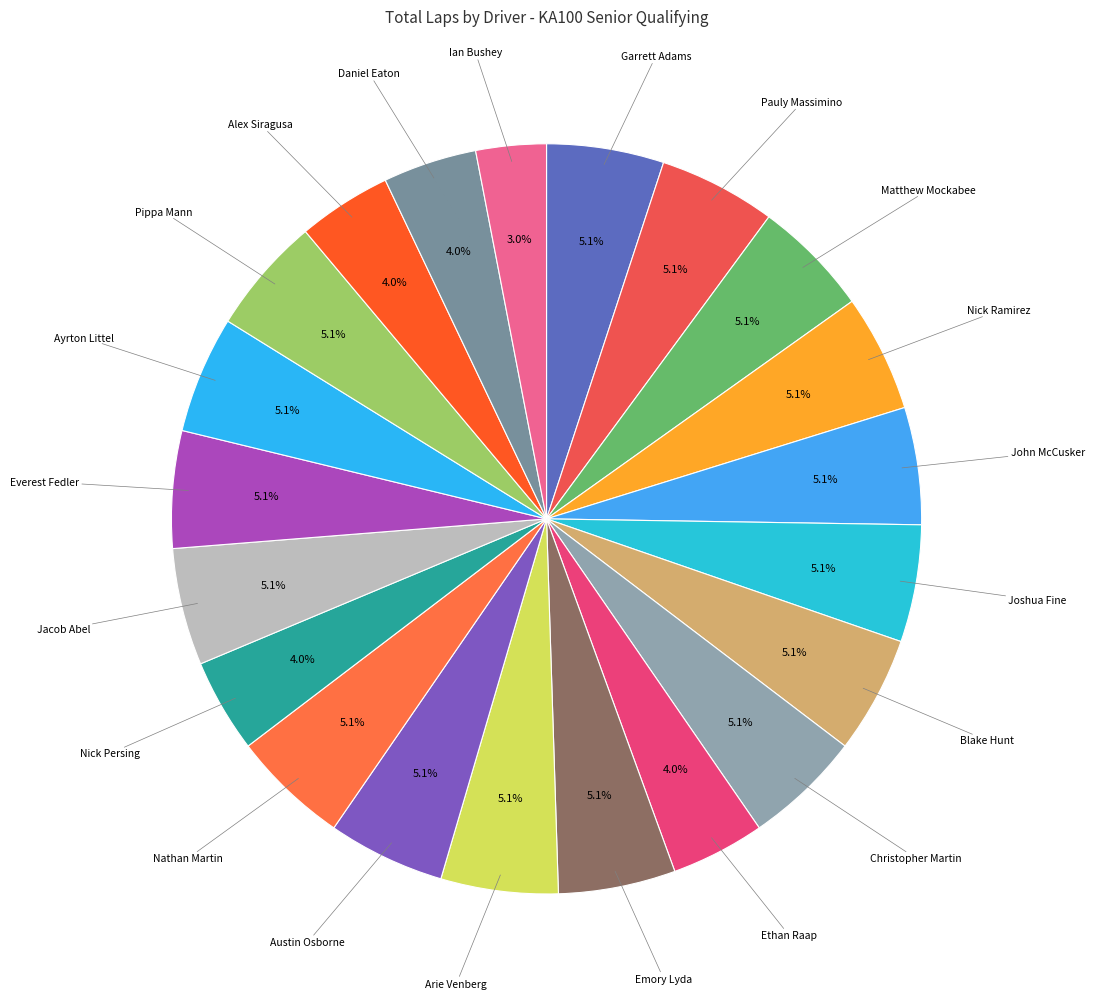

How many segments does this pie chart have?

21